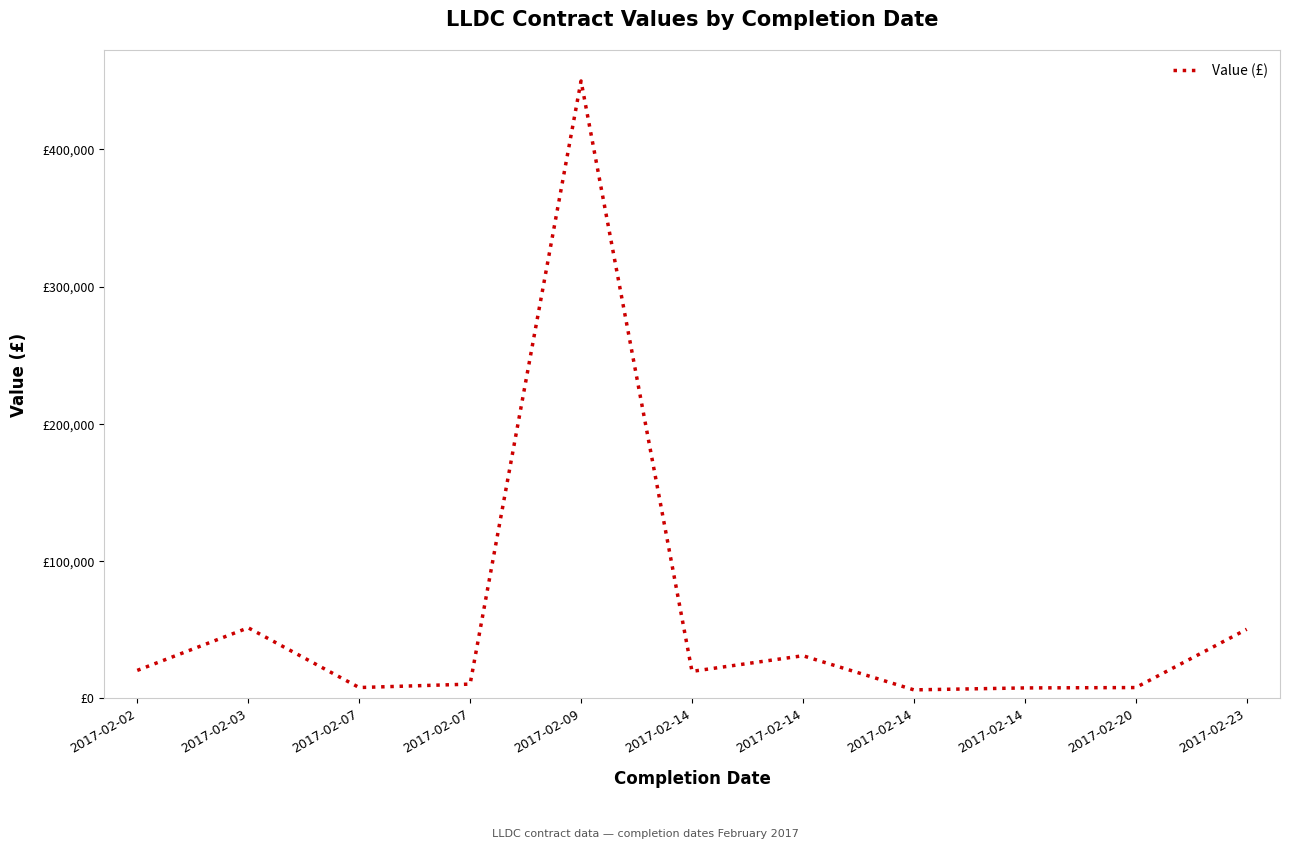

Does the chart have visible grid lines?

No